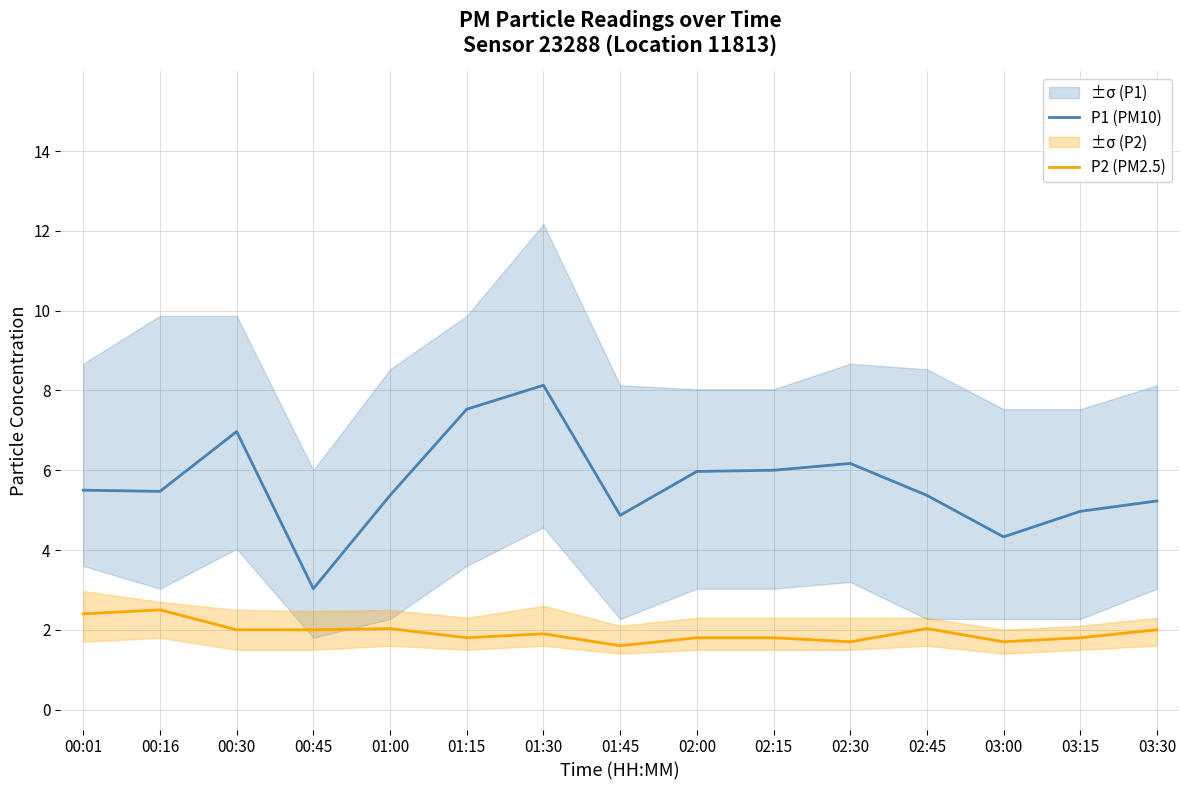

At which label is P2 (PM2.5) closest to 2?

00:30